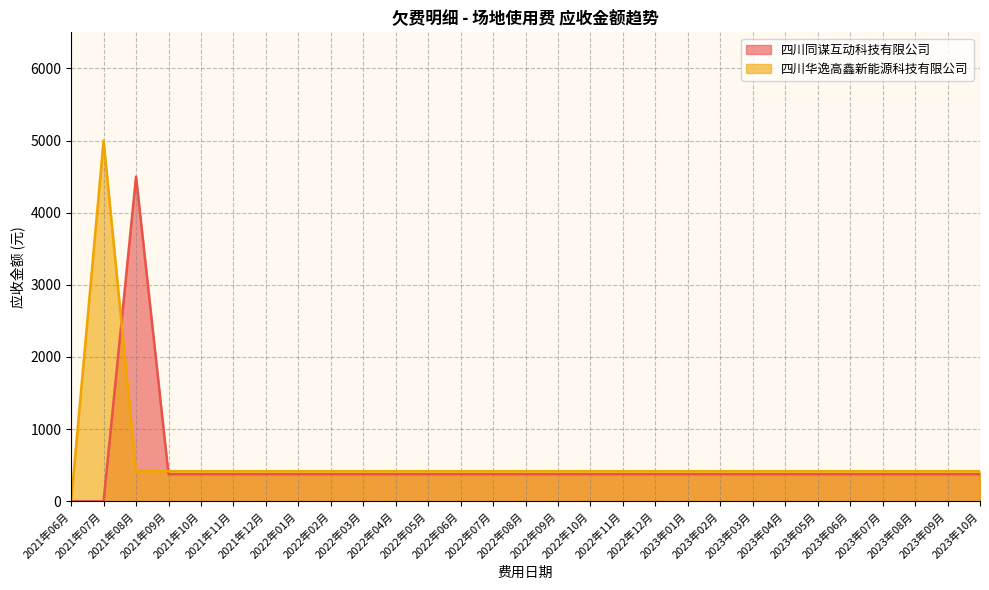

True or false: 四川同谋互动科技有限公司 and 四川华逸高鑫新能源科技有限公司 cross at least once.

True